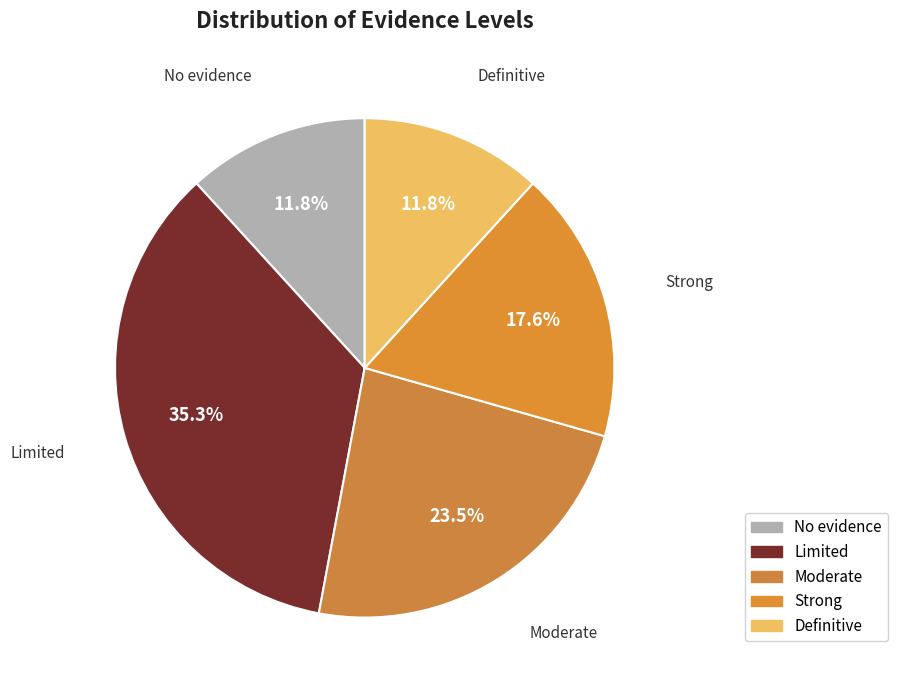

Between Moderate and No evidence, which is larger?

Moderate